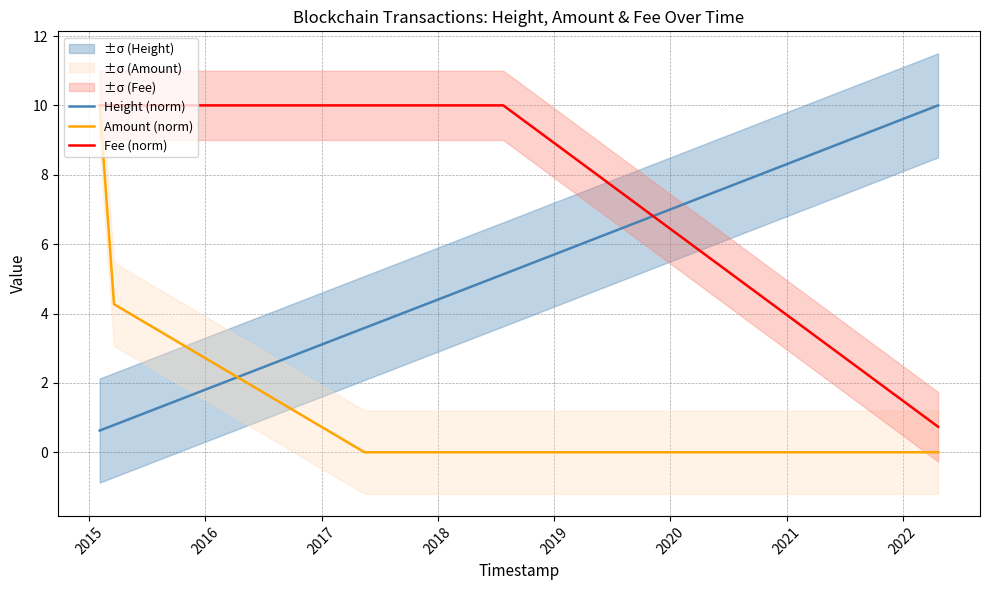

What is the lowest value of the Fee (norm) series?

0.7